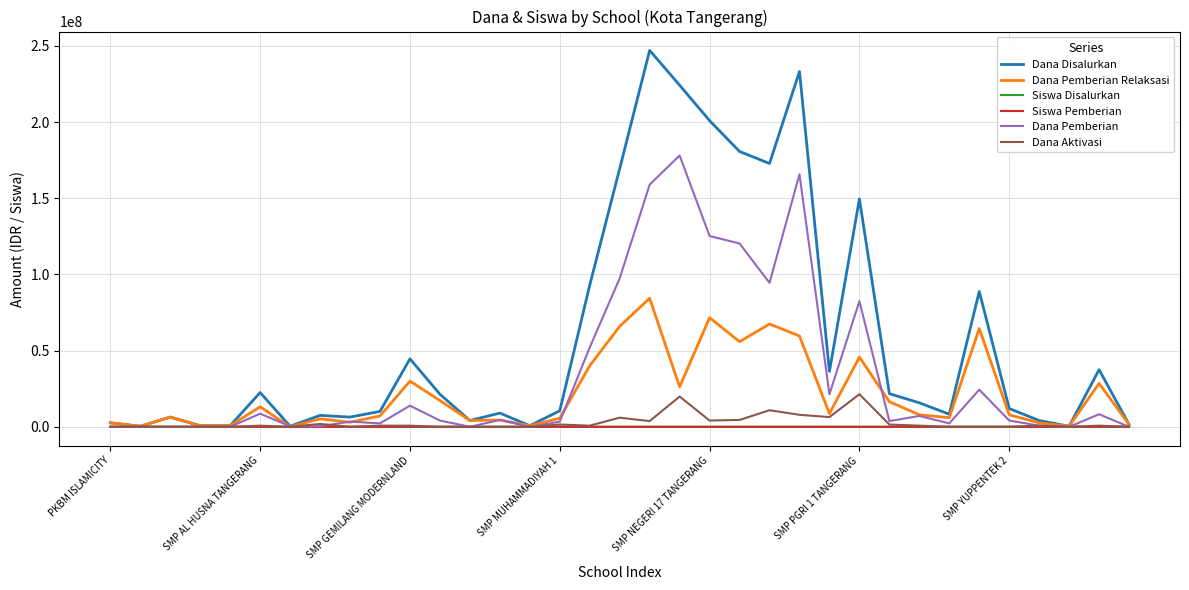

Which series has the largest total across all categories?

Dana Disalurkan